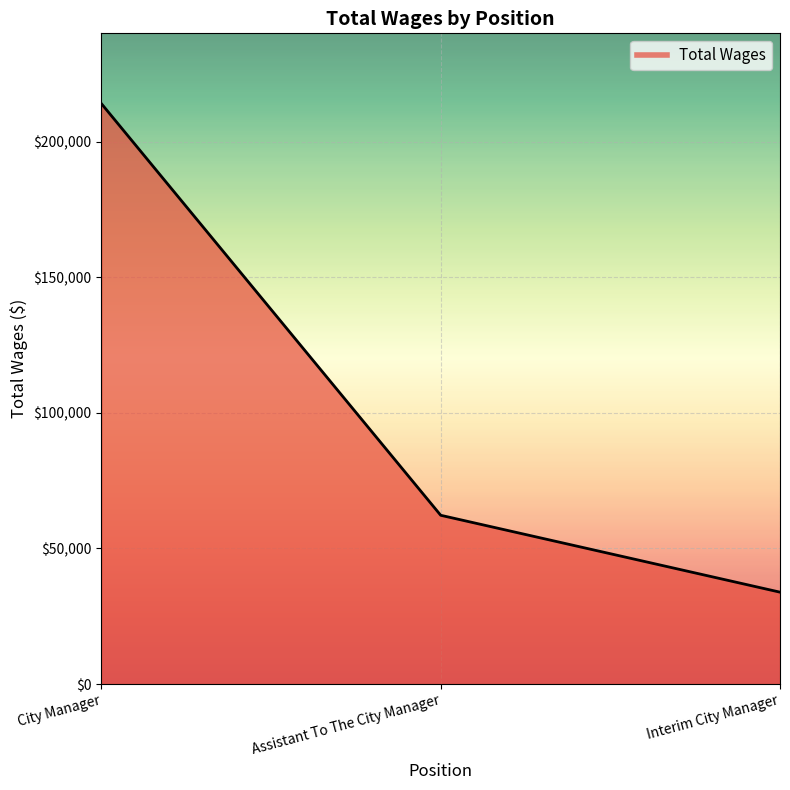

List the labels in order of value, smallest first.

Interim City Manager, Assistant To The City Manager, City Manager